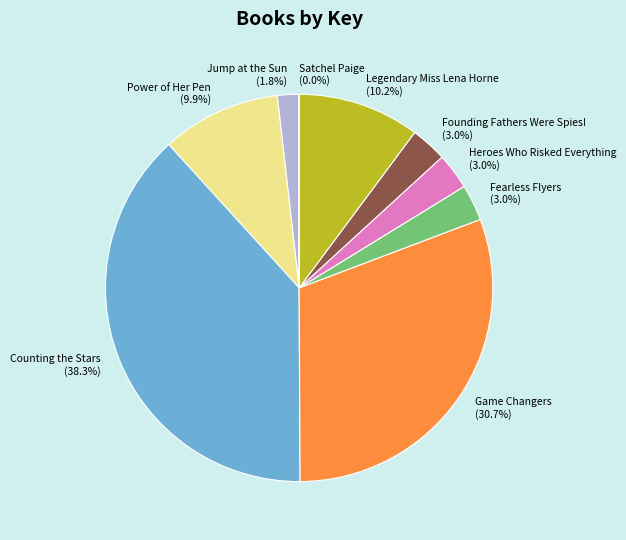

How much of the chart is everything except Founding Fathers Were Spies!?

97.0%